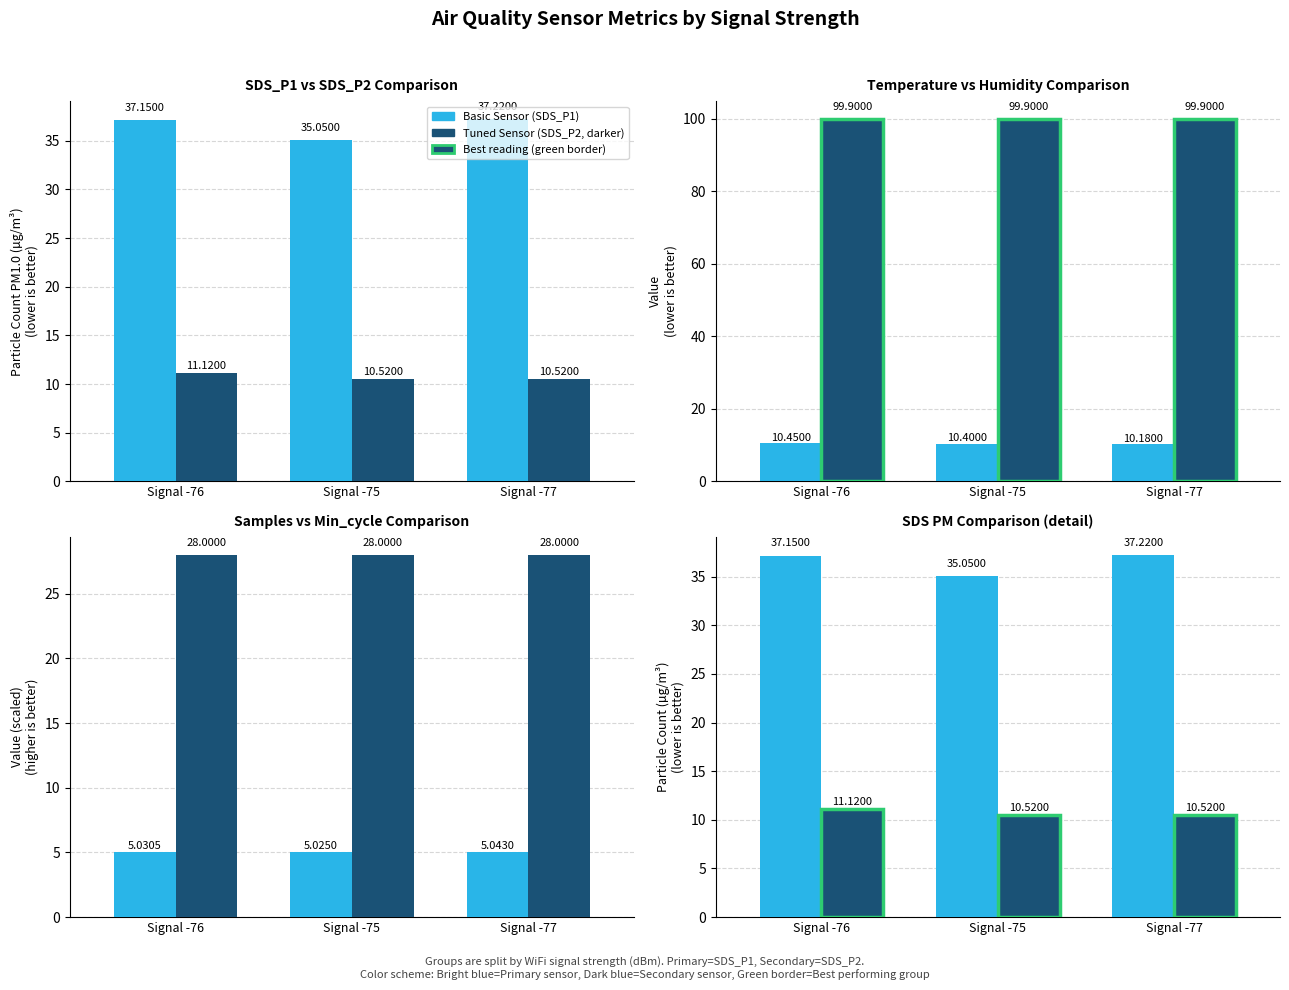

At which label is SDS_P2 / Secondary closest to 28?

Signal -76